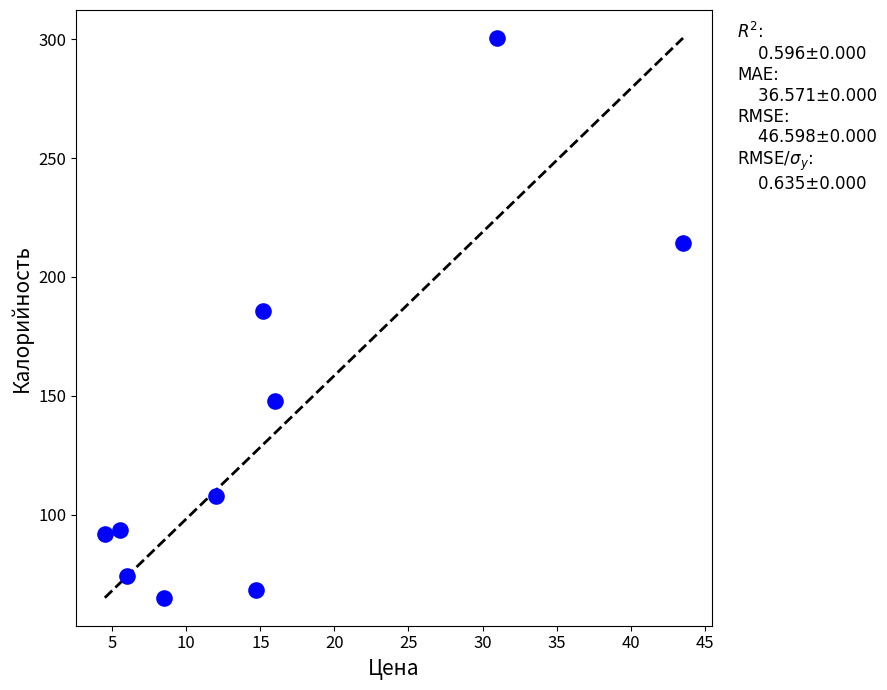

What Y value in the scatter plot is closest to 182?

185.8